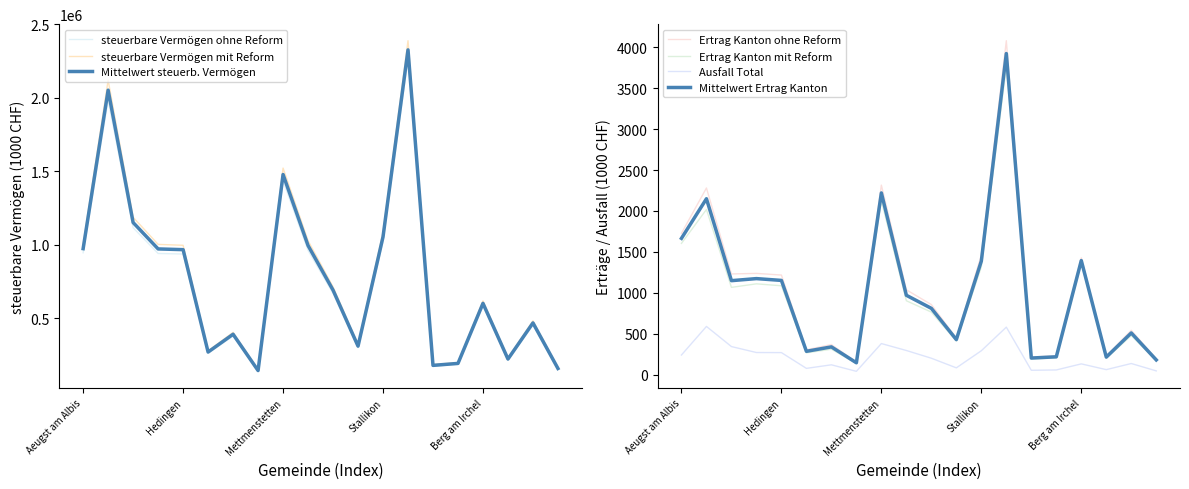

Where does the steuerbare Vermögen ohne Reform series first go above 669297?

Aeugst am Albis